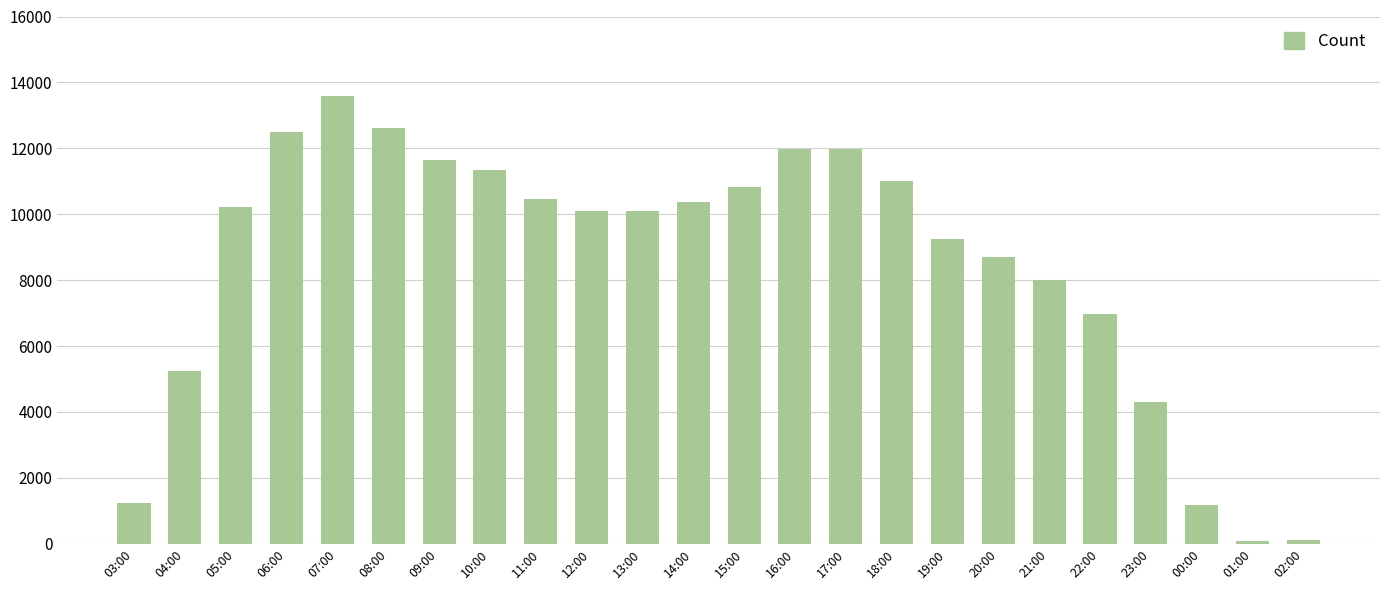

What is the difference between the maximum and second lowest values?

13465